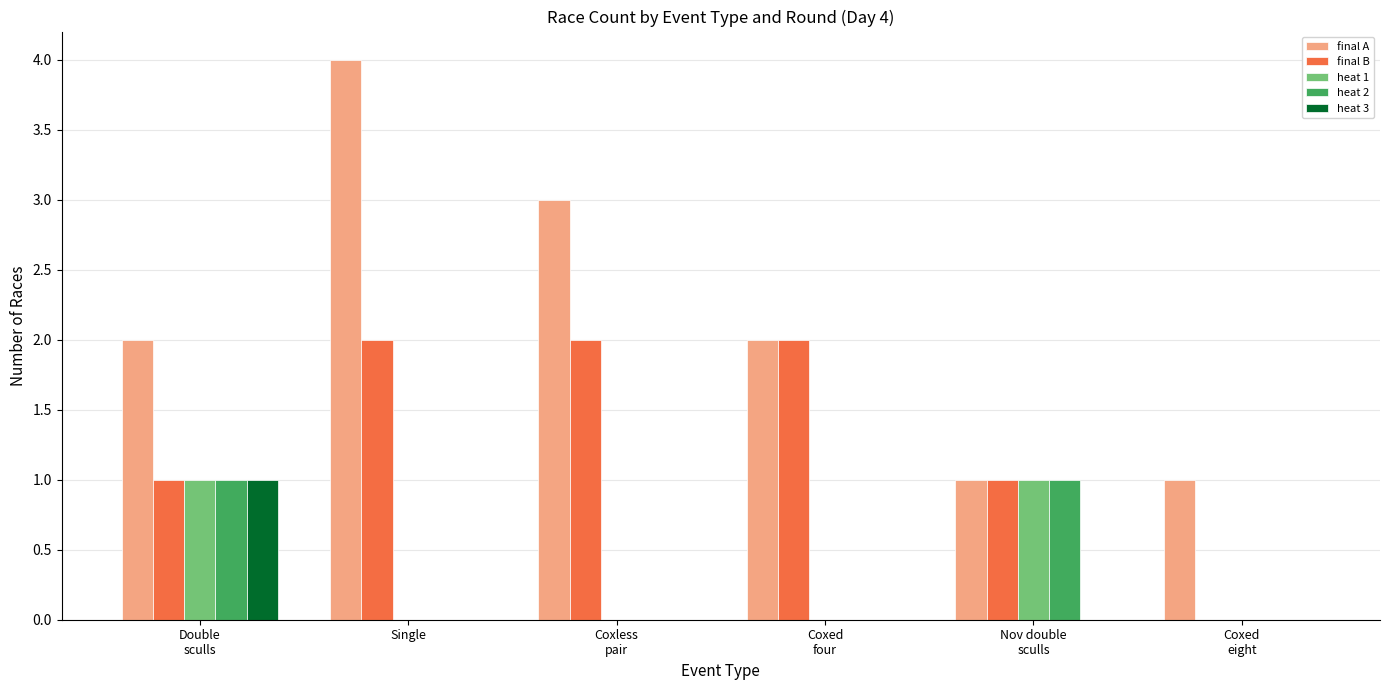

The final A series shows 4 at Single. True or false?

True